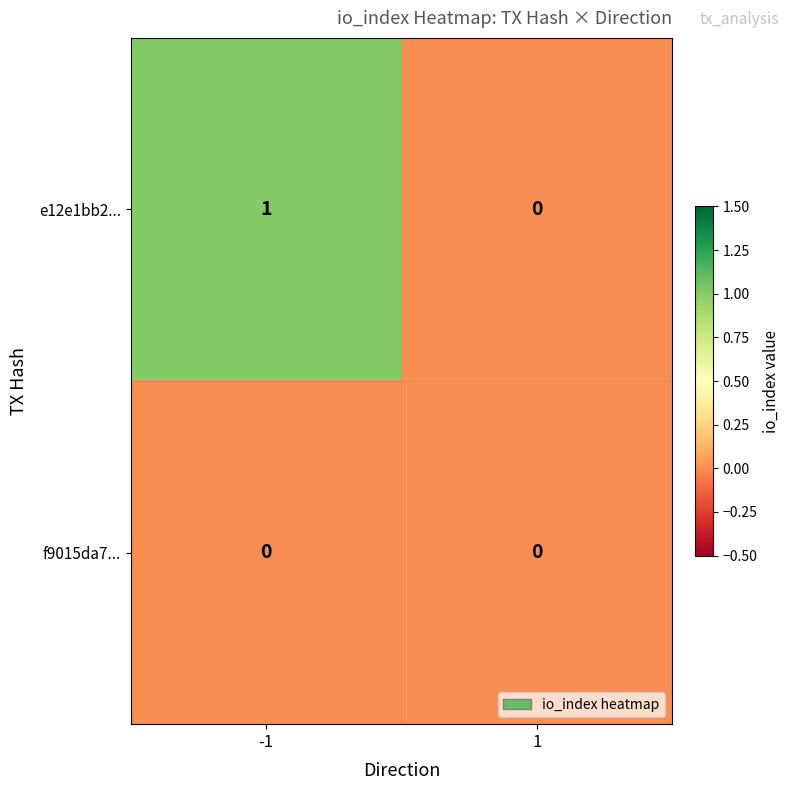

At which category is the sum across all series the highest?

-1